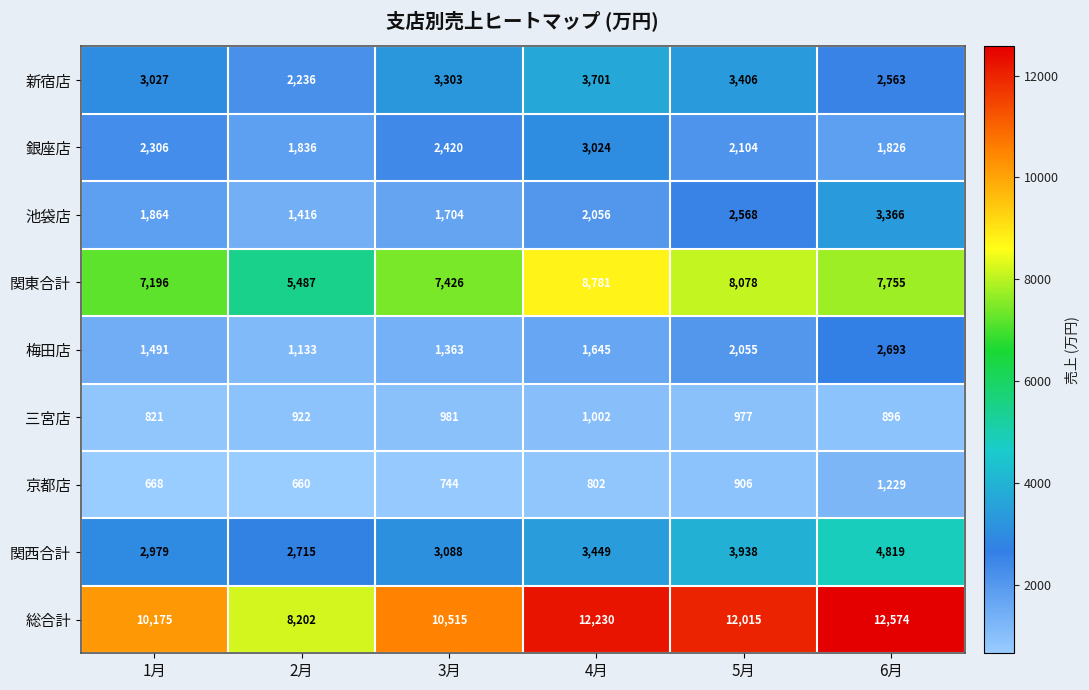

The 三宮店 series shows 977 at 5月. True or false?

True